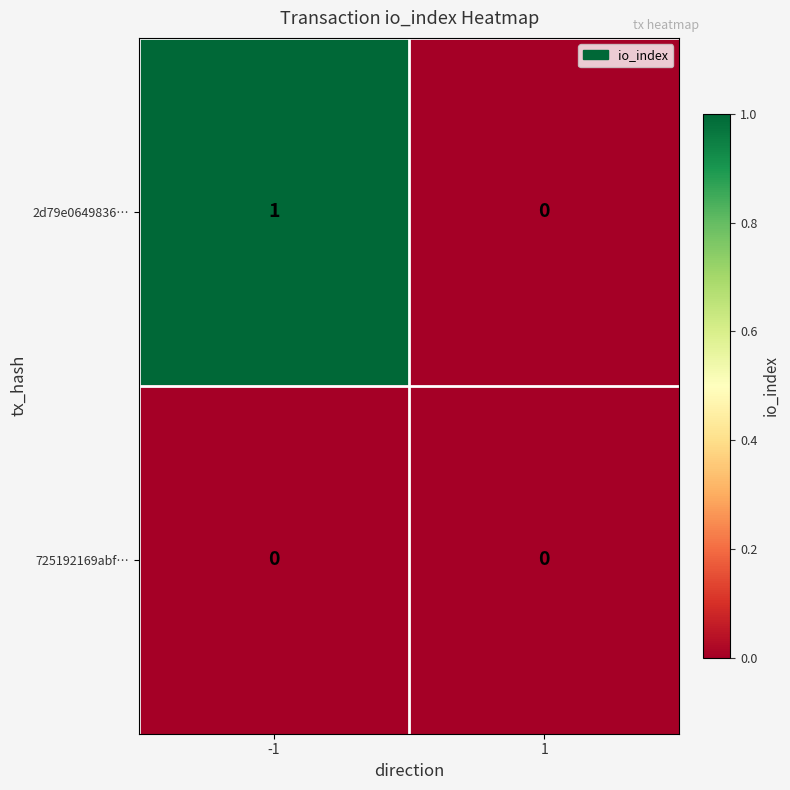

True or false: 2d79e0649836… has a value of 1 at 1.

False